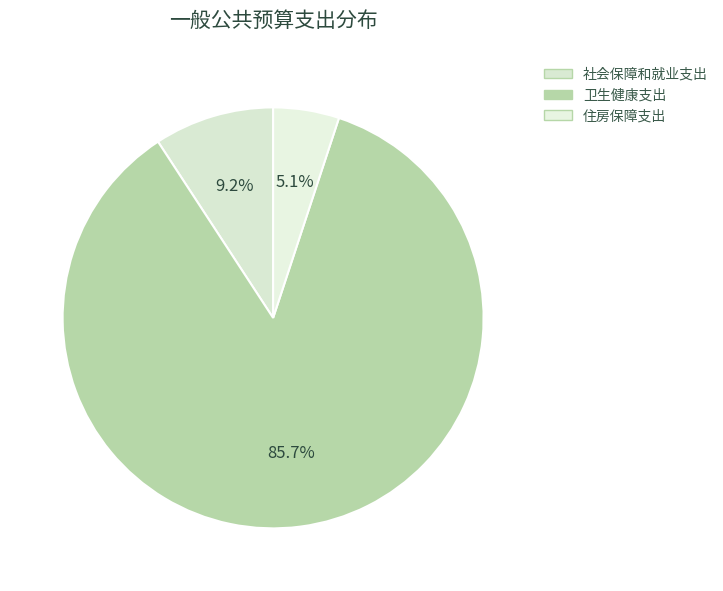

Which category accounts for the majority?

卫生健康支出